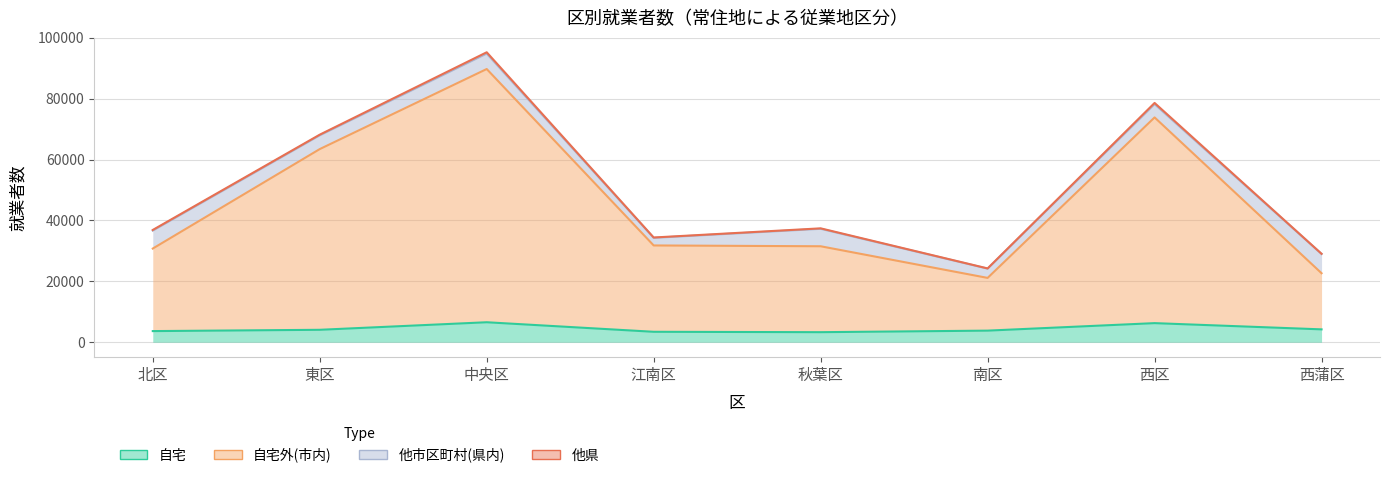

The 自宅 series shows 1388 at 北区. True or false?

False